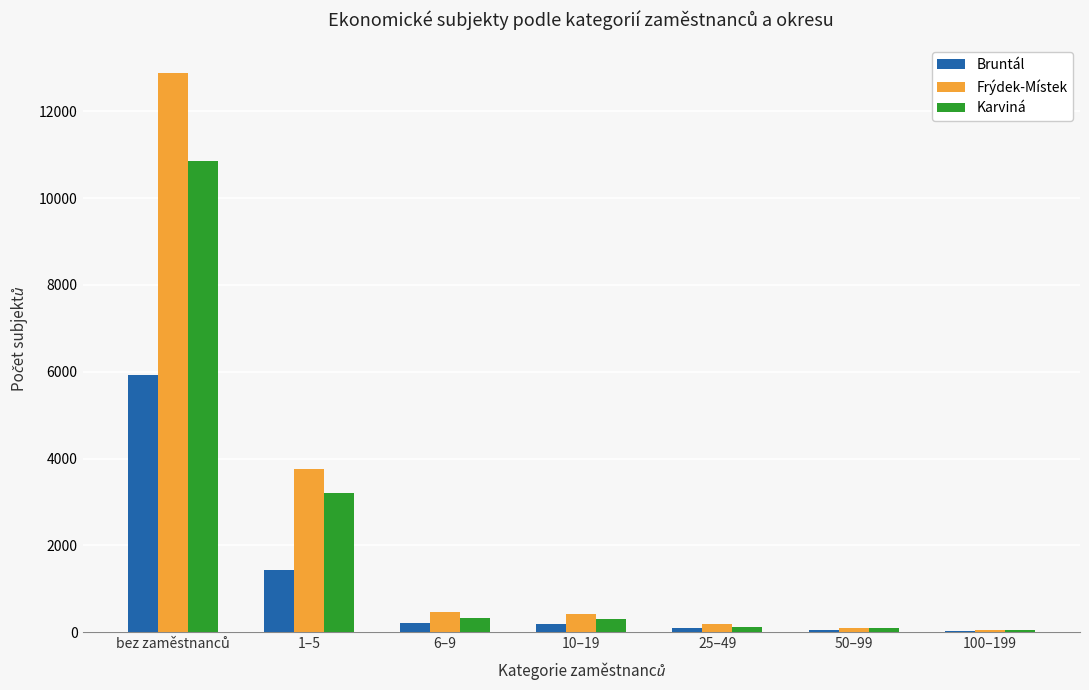

What is the maximum value shown in the chart?

12875